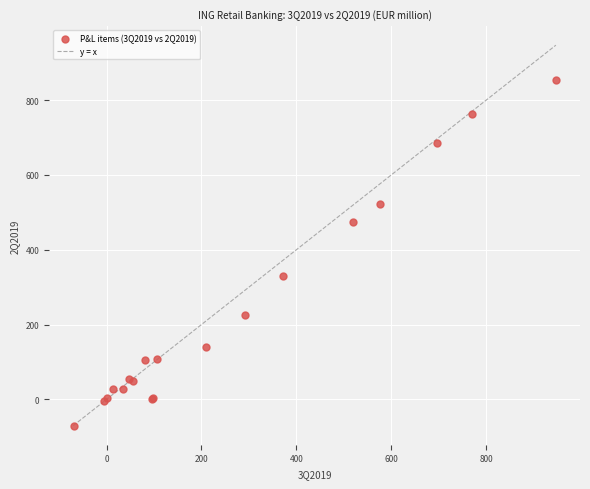

What Y value in the scatter plot is closest to 391?

330.3